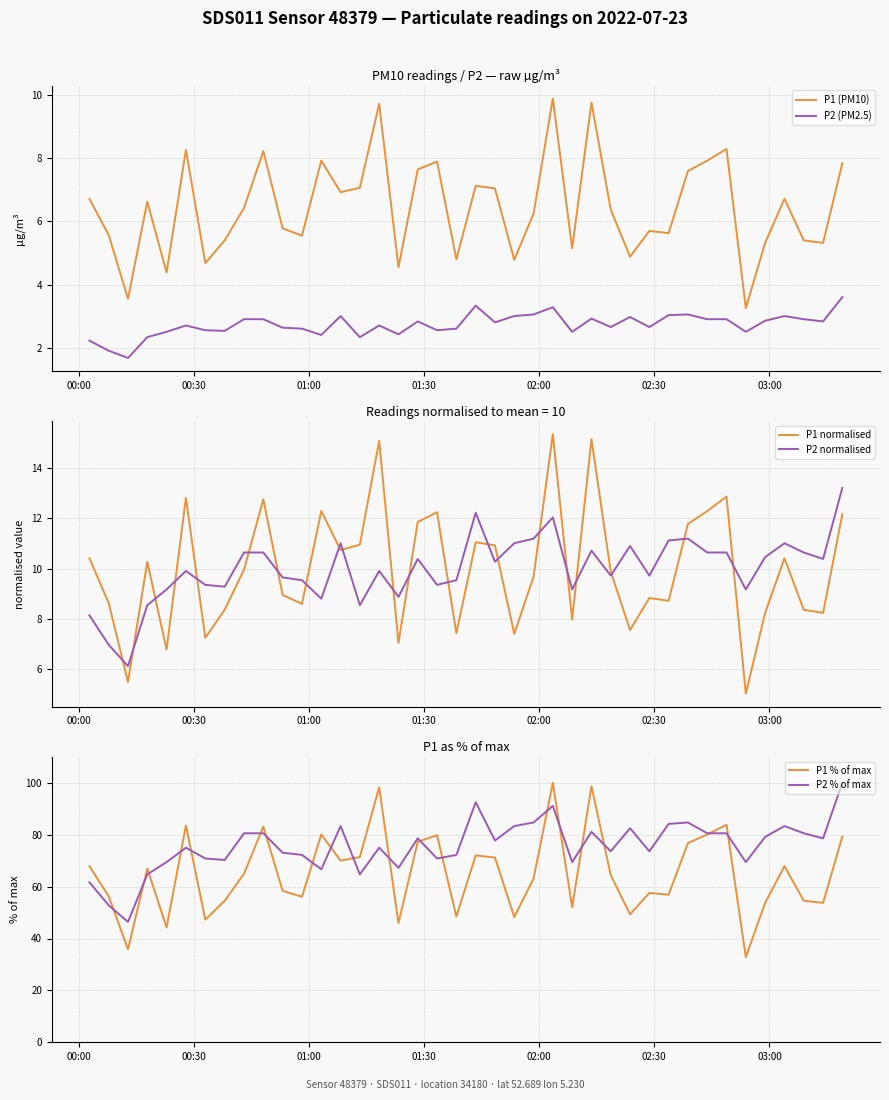

Does the chart display data point markers on the line(s)?

No